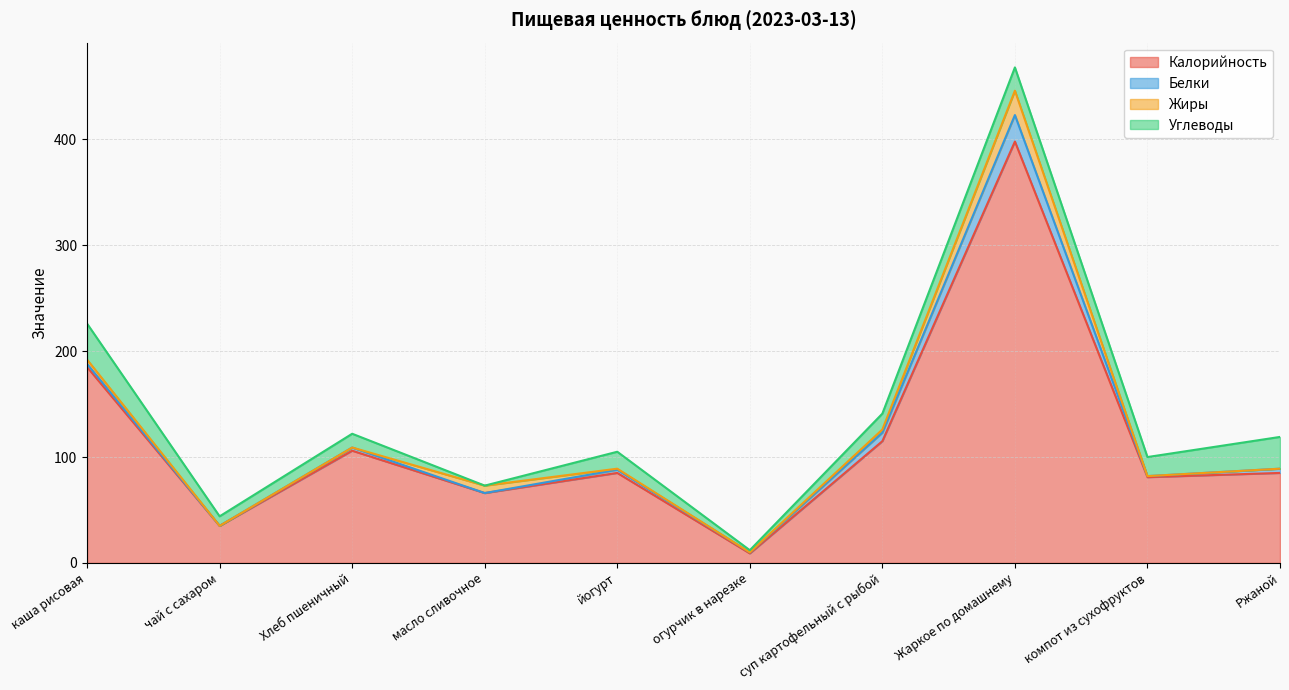

Between суп картофельный с рыбой and Ржаной, which series saw the biggest shift?

Калорийность